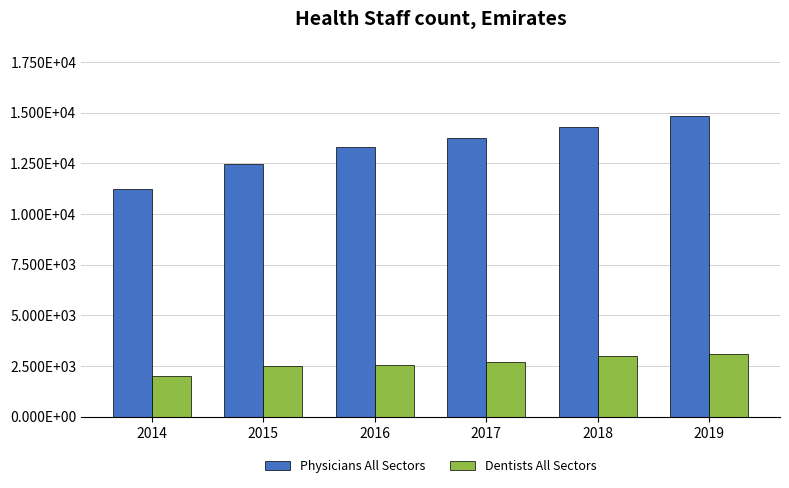

List the series in order of their overall mean, highest first.

Physicians All Sectors, Dentists All Sectors